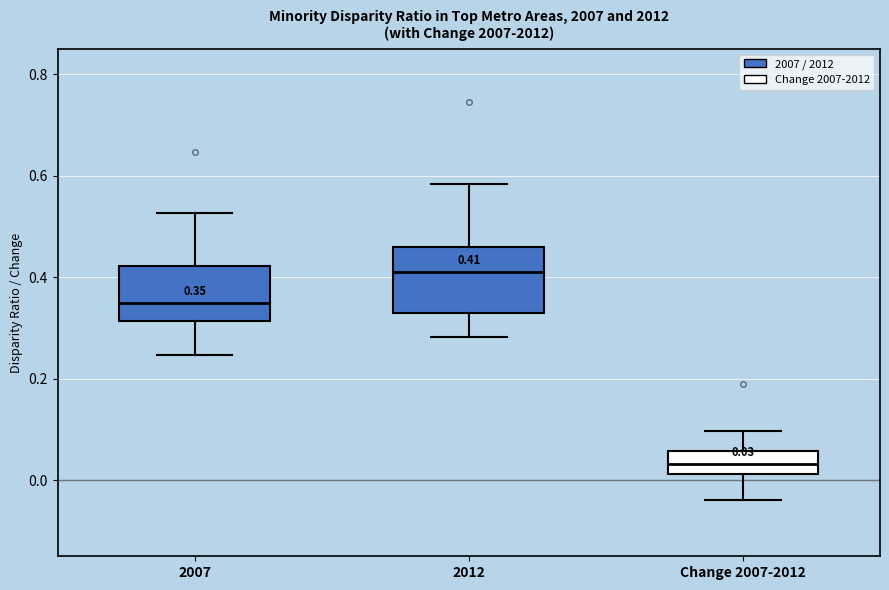

Which box is the tallest, from its lower edge to its upper edge?

2012